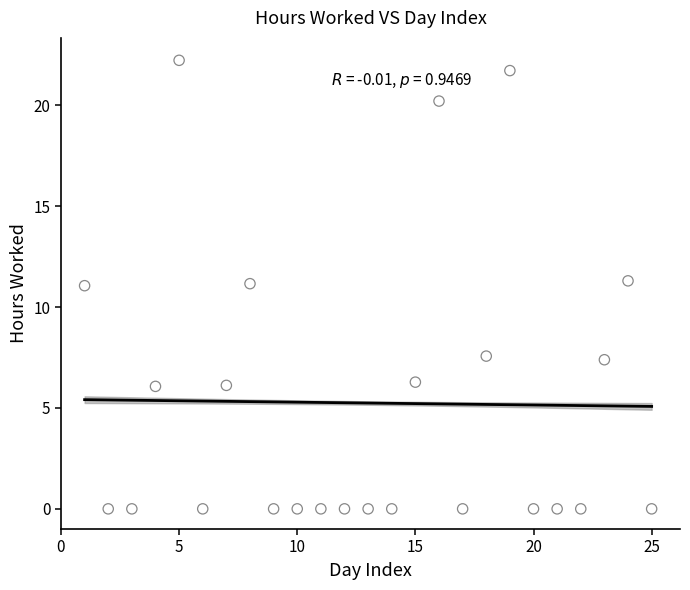

What is the range of Y values (max minus min)?

22.2